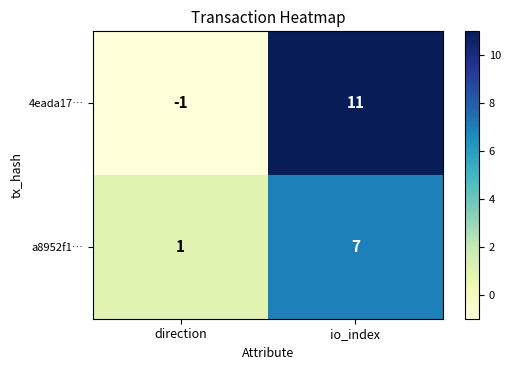

List the series in order of their peak value, lowest first.

a8952f1…, 4eada17…